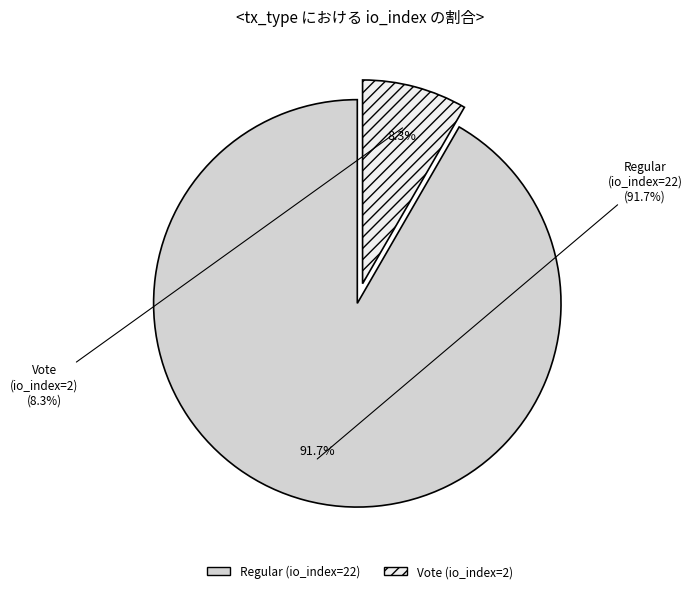

To the nearest percent, what is the difference between the largest and smallest slice percentages?

83%